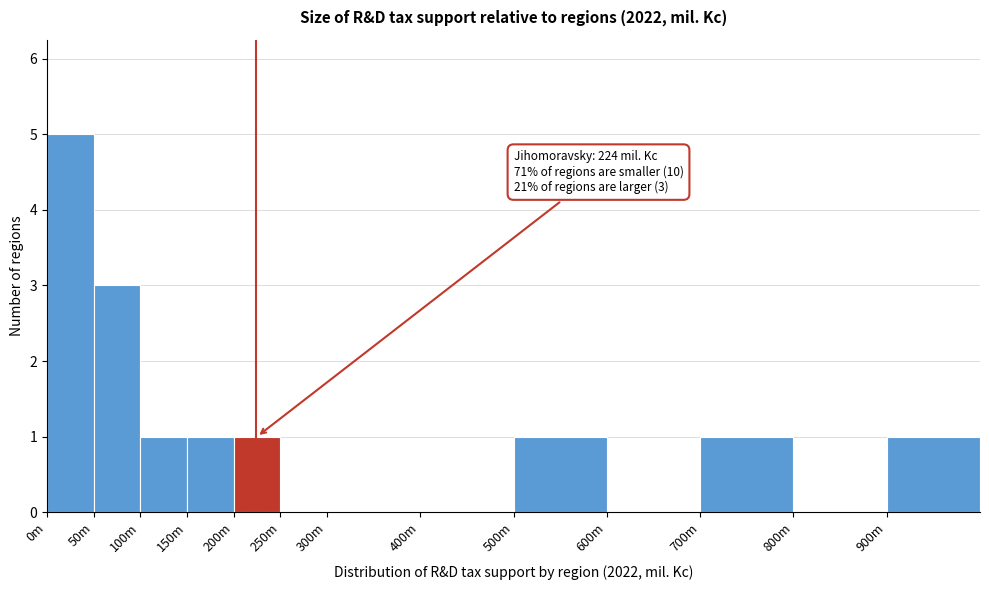

Reading left to right, transcribe all the data shown in this chart.

0m=5	50m=3	100m=1	150m=1	200m=1	250m=0	300m=0	400m=0	500m=1	600m=0	700m=1	800m=0	900m=1